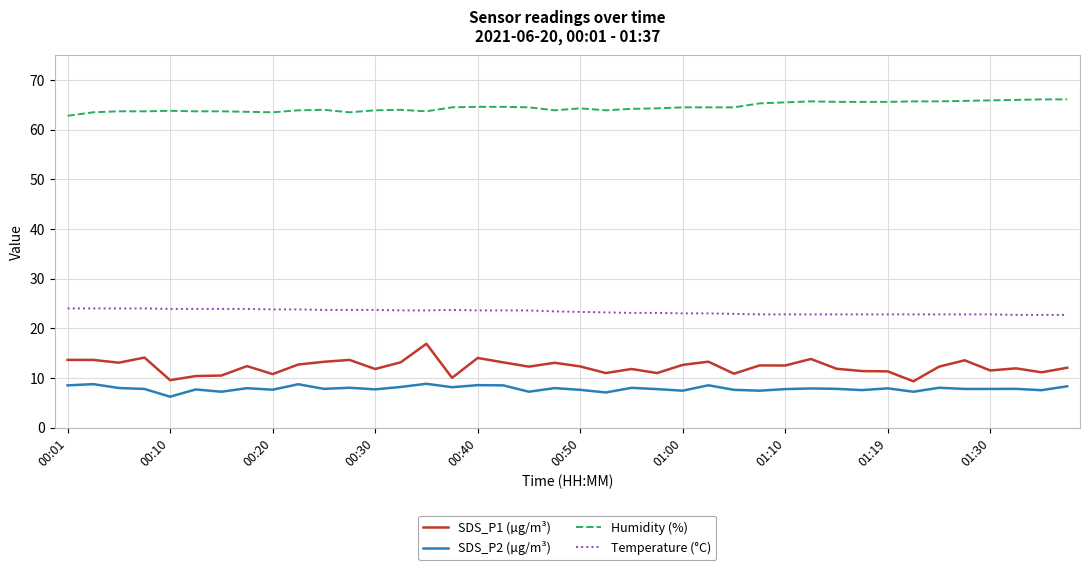

Which series has the largest range (max minus min)?

SDS_P1 (µg/m³)